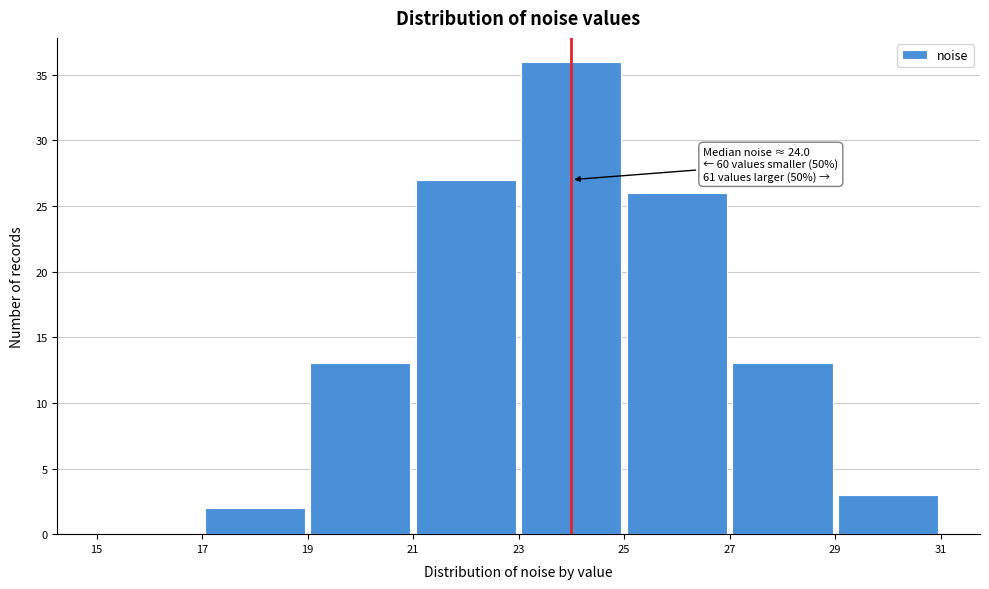

Over which range of the x-axis is the bar tallest?

23 to 25